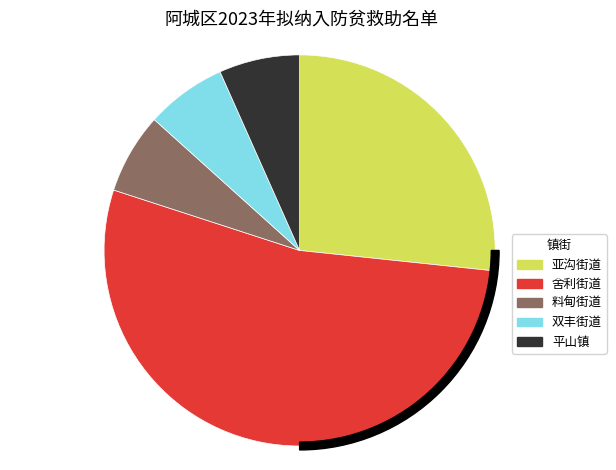

Combined, do 舍利街道 and 双丰街道 account for over 50%?

Yes